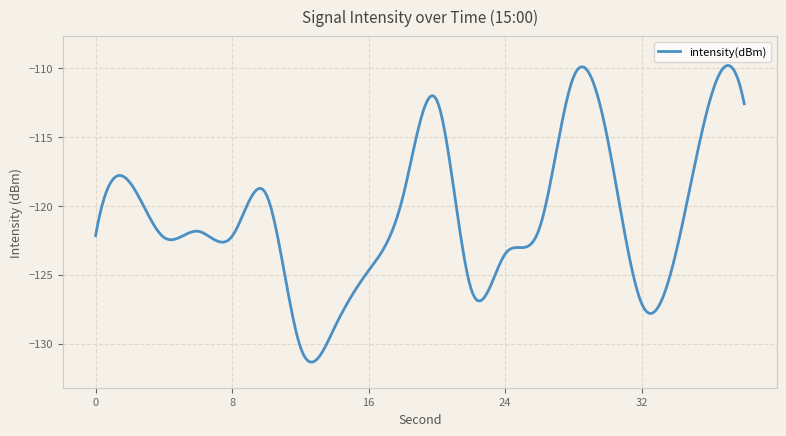

What is the difference between the maximum and second lowest values?

21.5